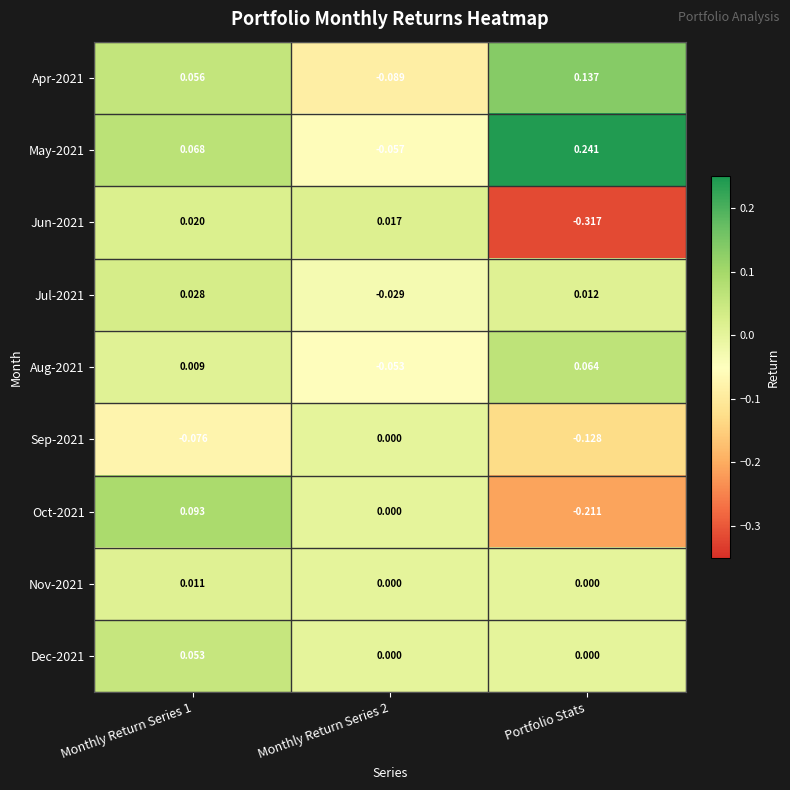

At which category does the chart reach its minimum across all series?

Portfolio Stats